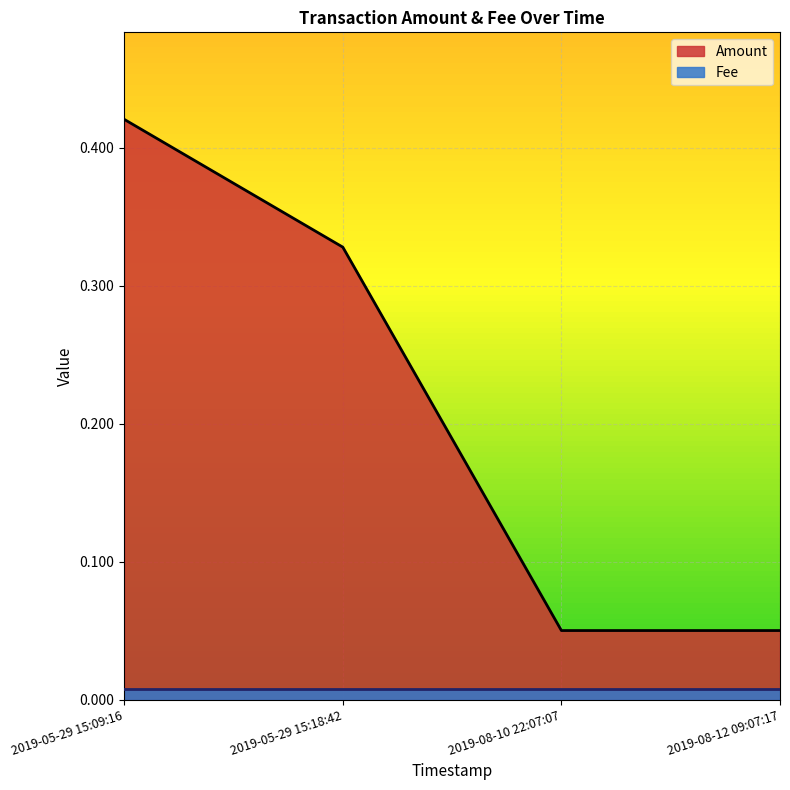

Reading right to left, list all the values displayed in this chart.

0.1	0.1	0.3	0.4